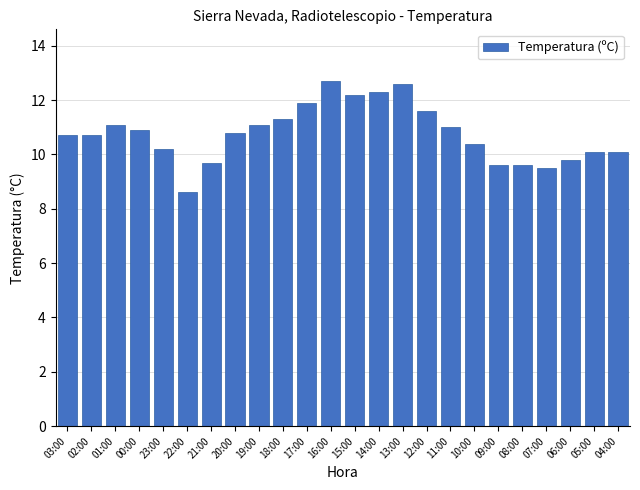

Between 22:00 and 12:00, which is larger?

12:00